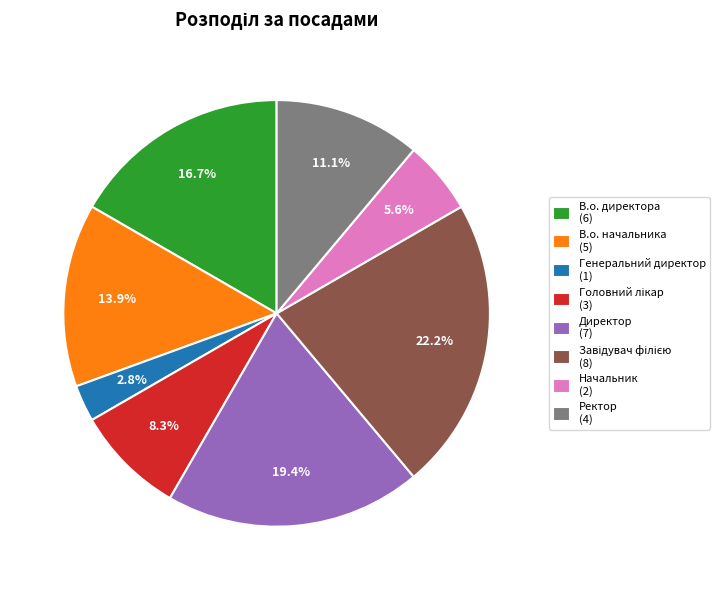

Combined, do Ректор (4) and Начальник (2) account for over 50%?

No